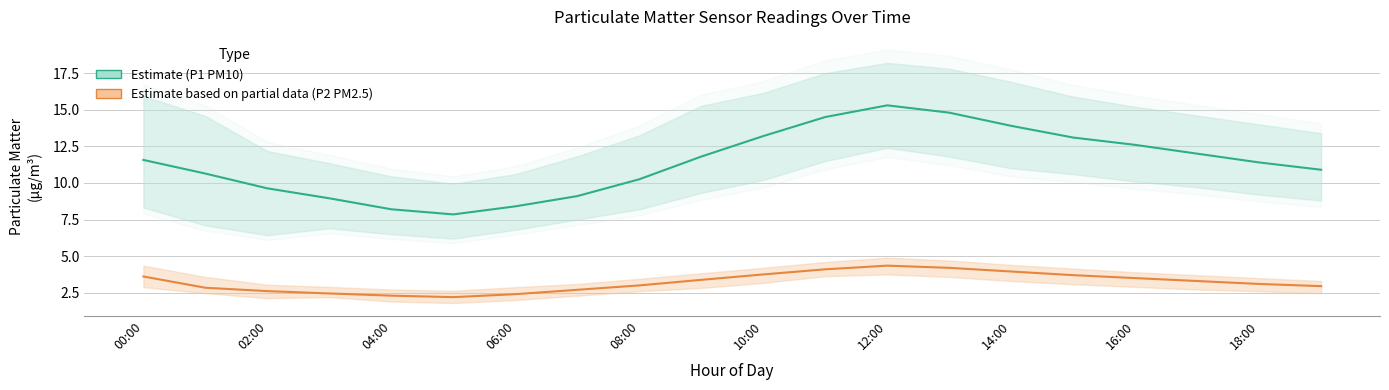

List the series in order of their overall mean, lowest first.

P2 (PM2.5), P1 (PM10)